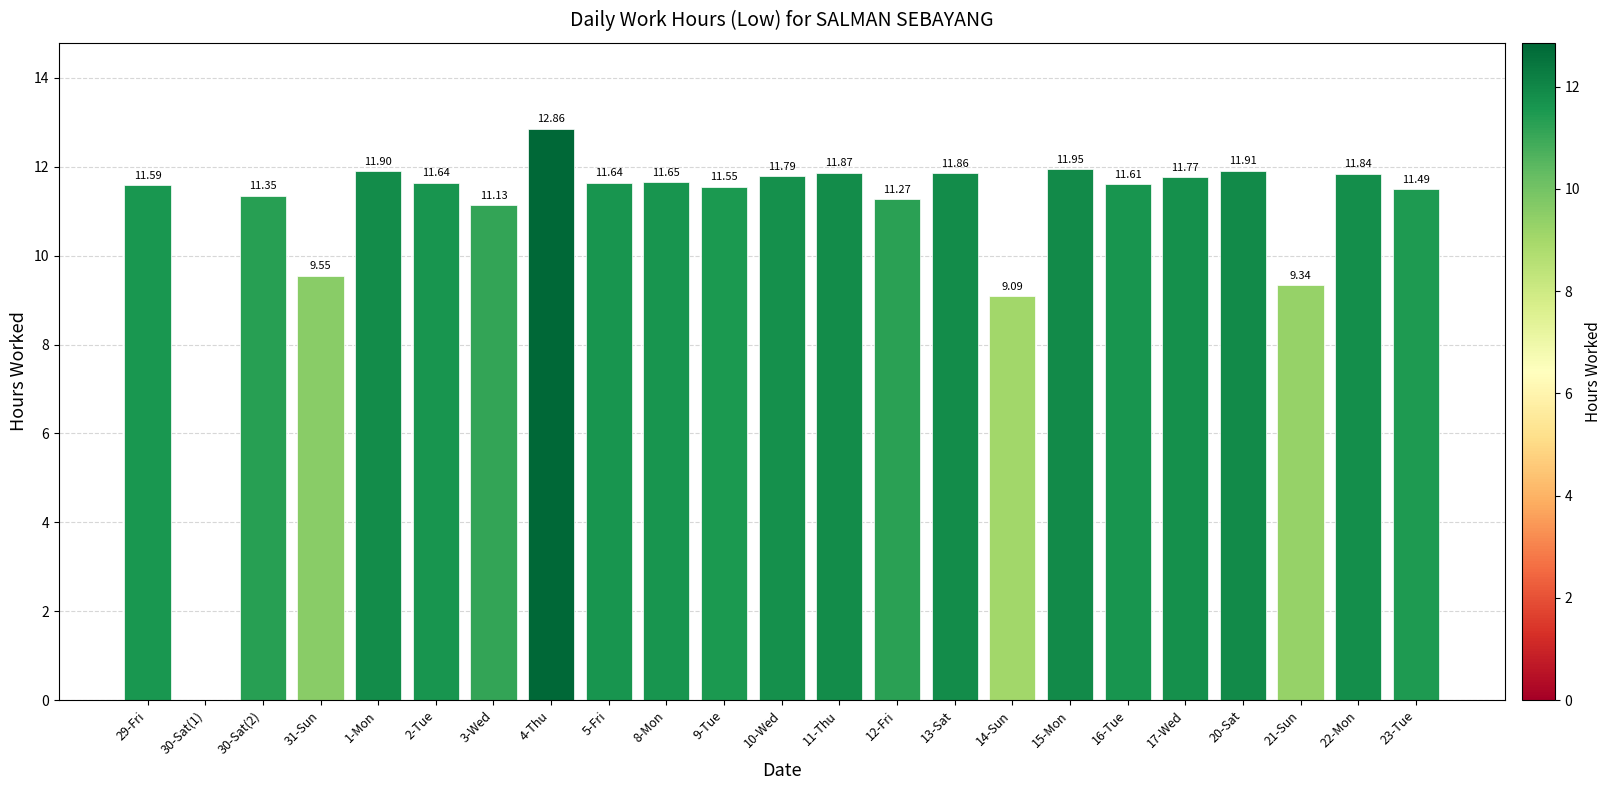

Approximately how many times larger is the value at 4-Thu compared to 11-Thu?

1.1